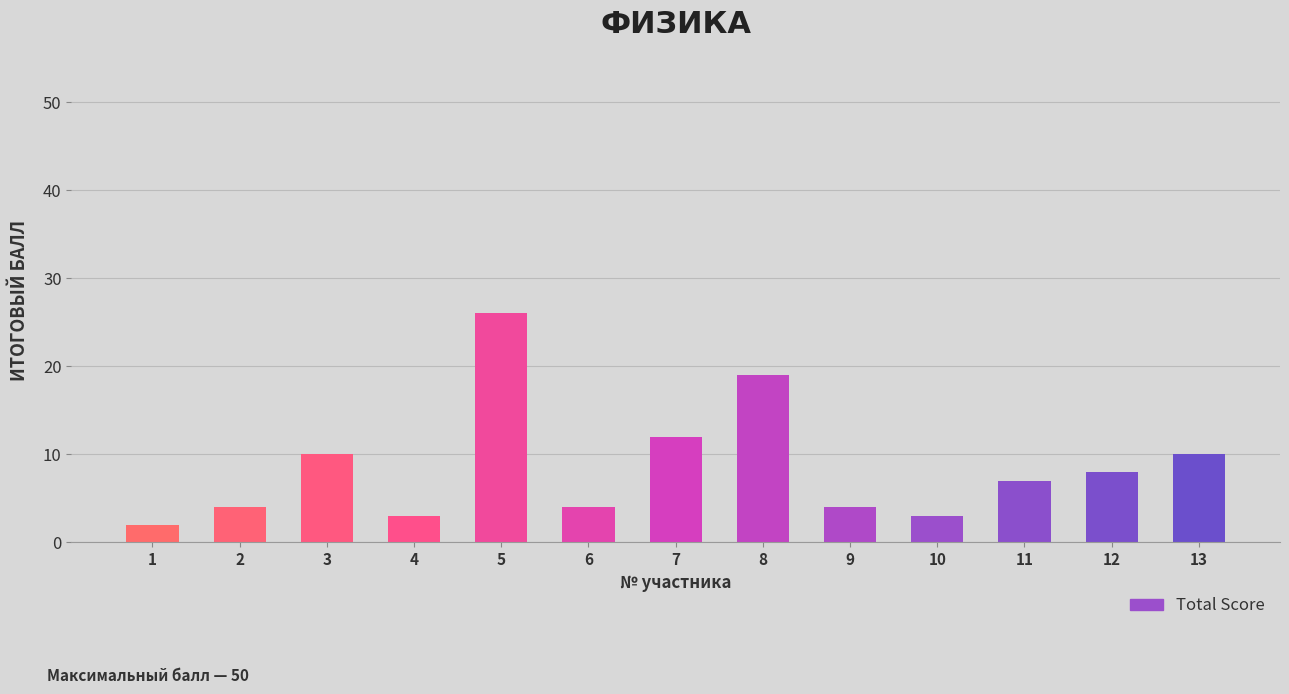

What is the ratio of the value at 13 to the value at 12?

1.2